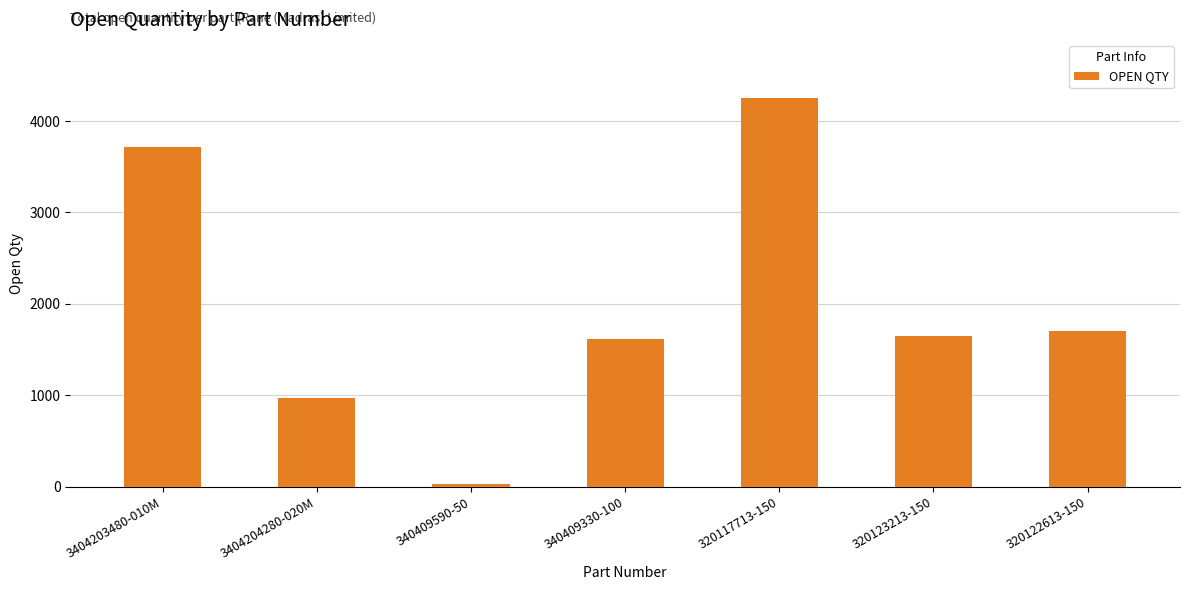

Which category has the highest value across all series?

320117713-150